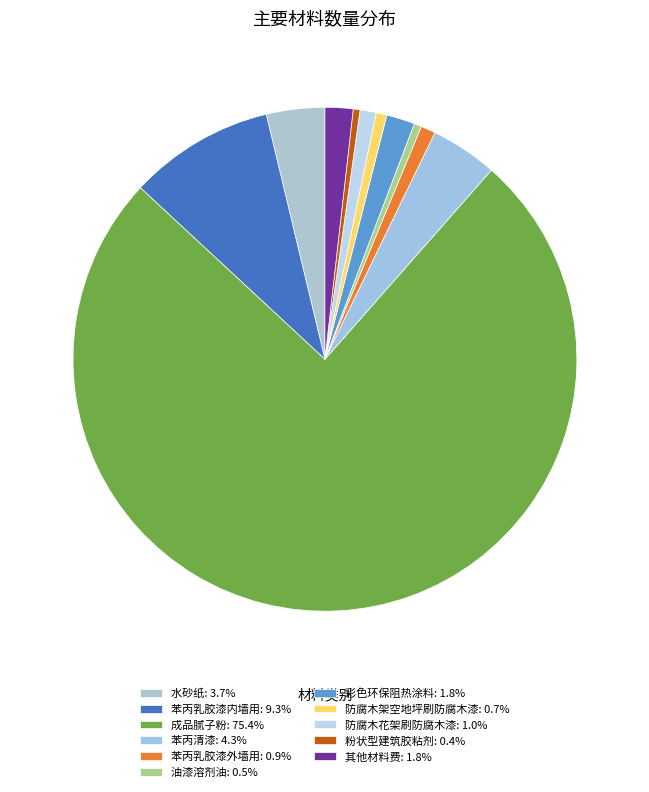

True or false: 彩色环保阻热涂料 accounts for 2% of the total.

True